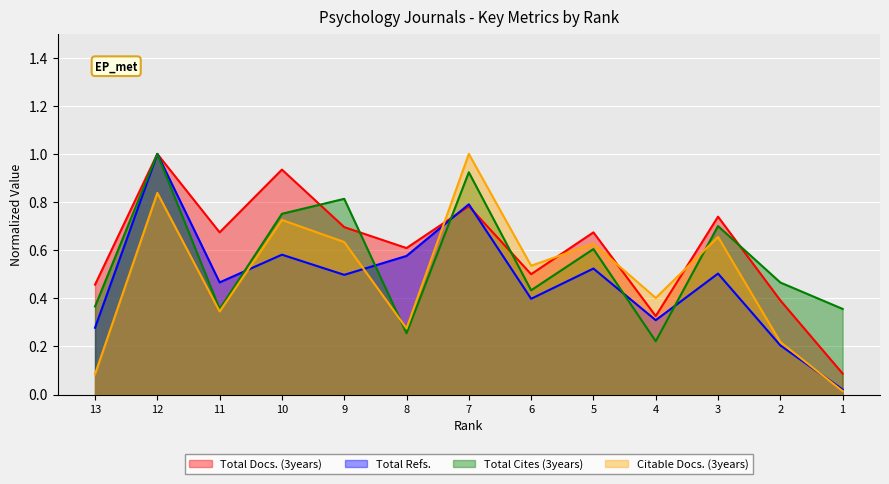

Is it true that Total Docs. (3years) equals 0.5 at 13?

True